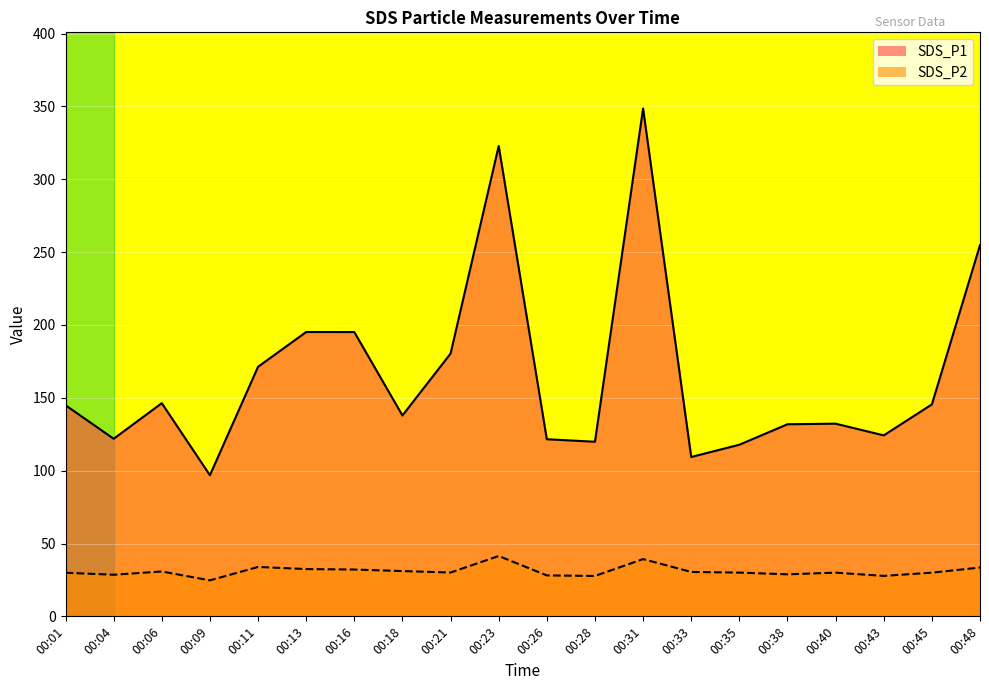

Is the value of SDS_P1 at 00:04 greater than the value of SDS_P2 at 00:06?

Yes